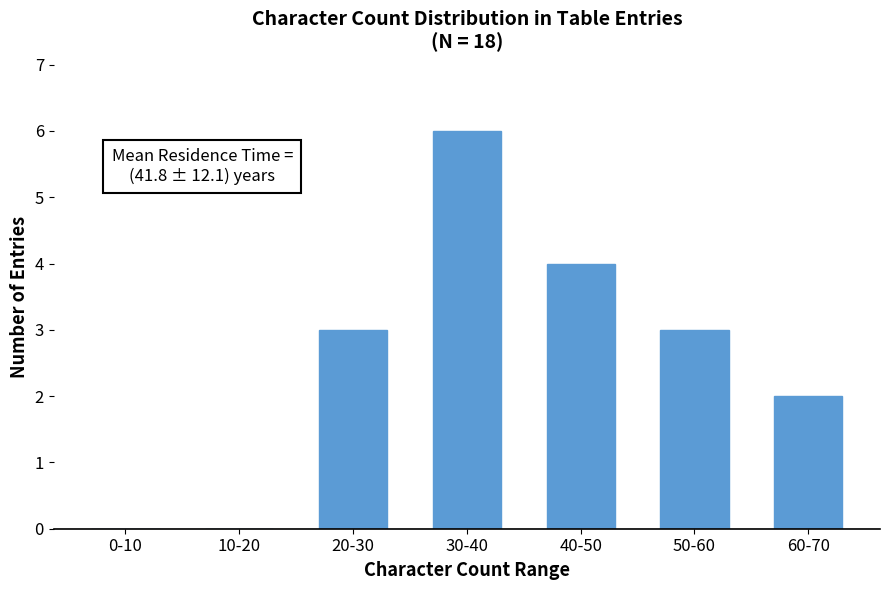

Reading left to right, what are all the values shown in this chart?

0-10=0	10-20=0	20-30=3	30-40=6	40-50=4	50-60=3	60-70=2